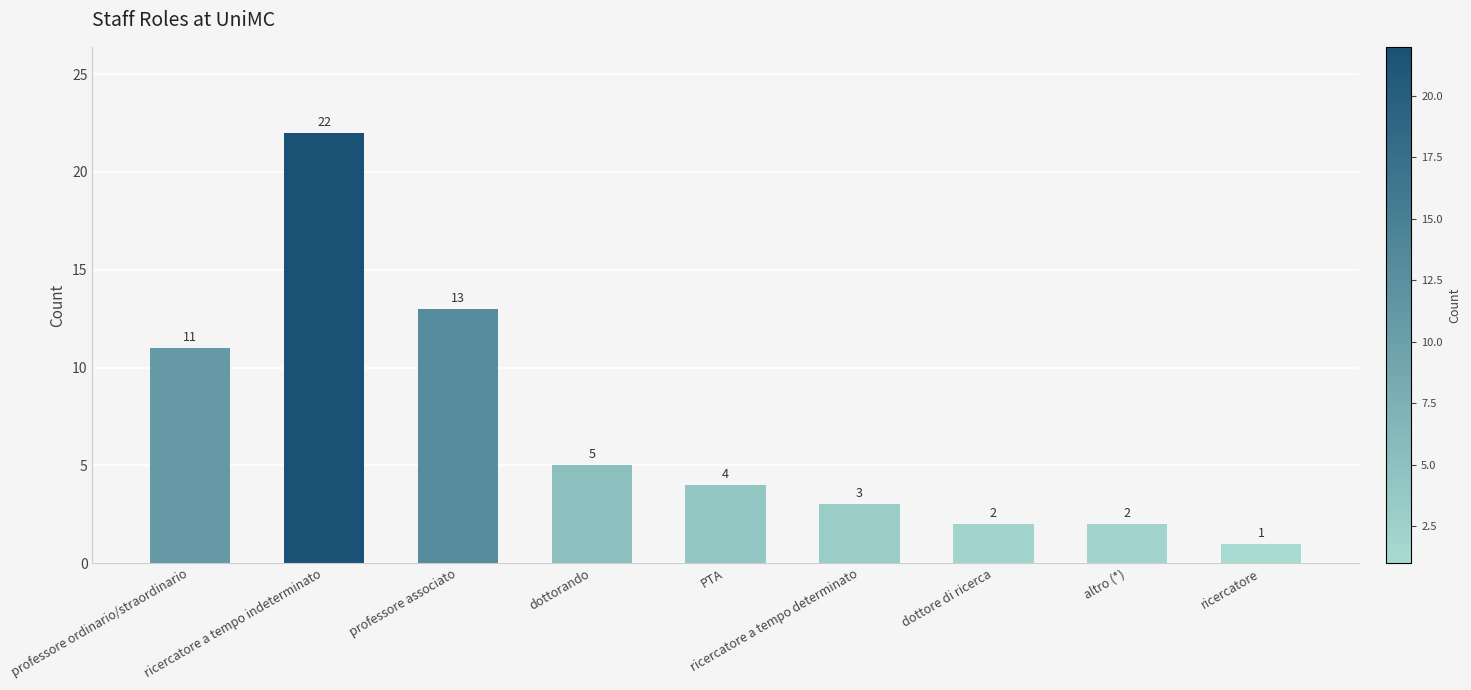

What is the label of the 5th bar from the right?

PTA